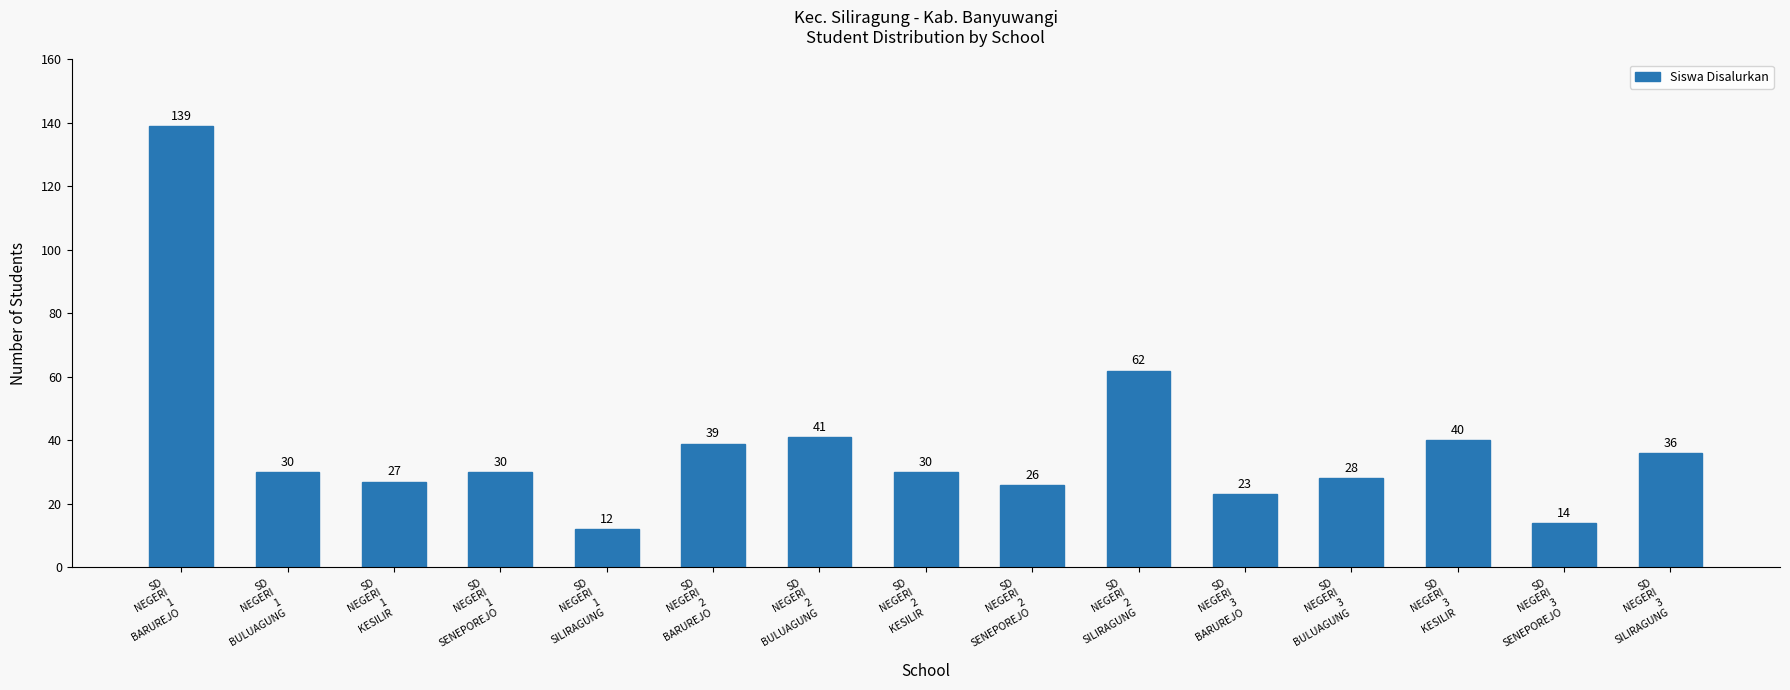

True or false: the data shows 23 at SD
NEGERI
3
BARUREJO.

True